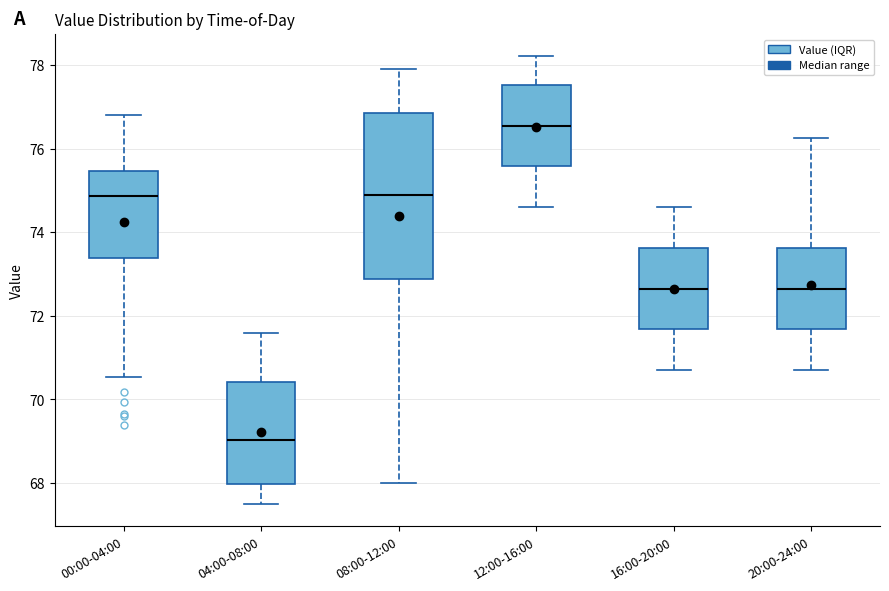

Which box's median line is the lowest?

04:00-08:00